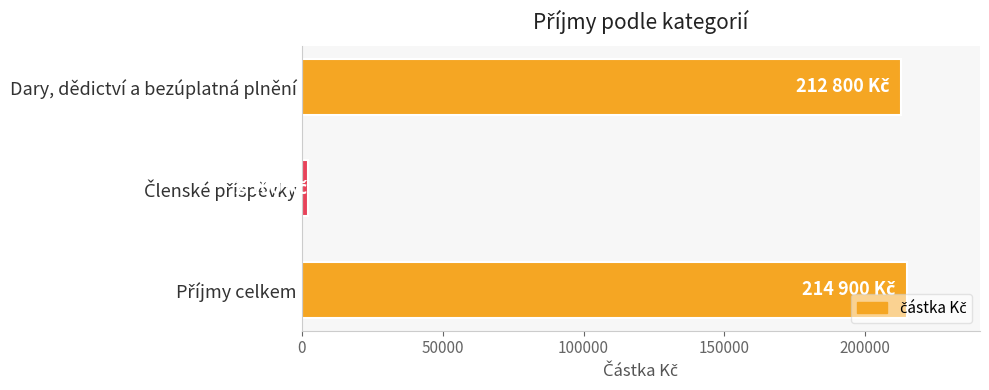

Is it true that the value at Dary, dědictví a bezúplatná plnění is 124252?

False